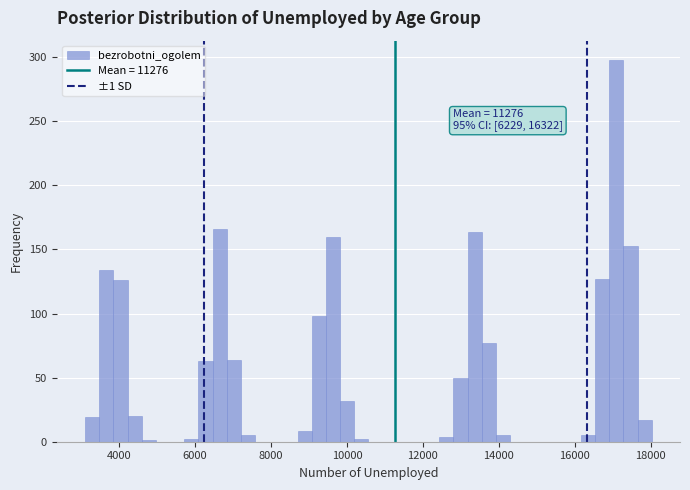

Around what value on the x-axis is the tallest bar? Give the approximate position of its centre, as read against the axis.

17000